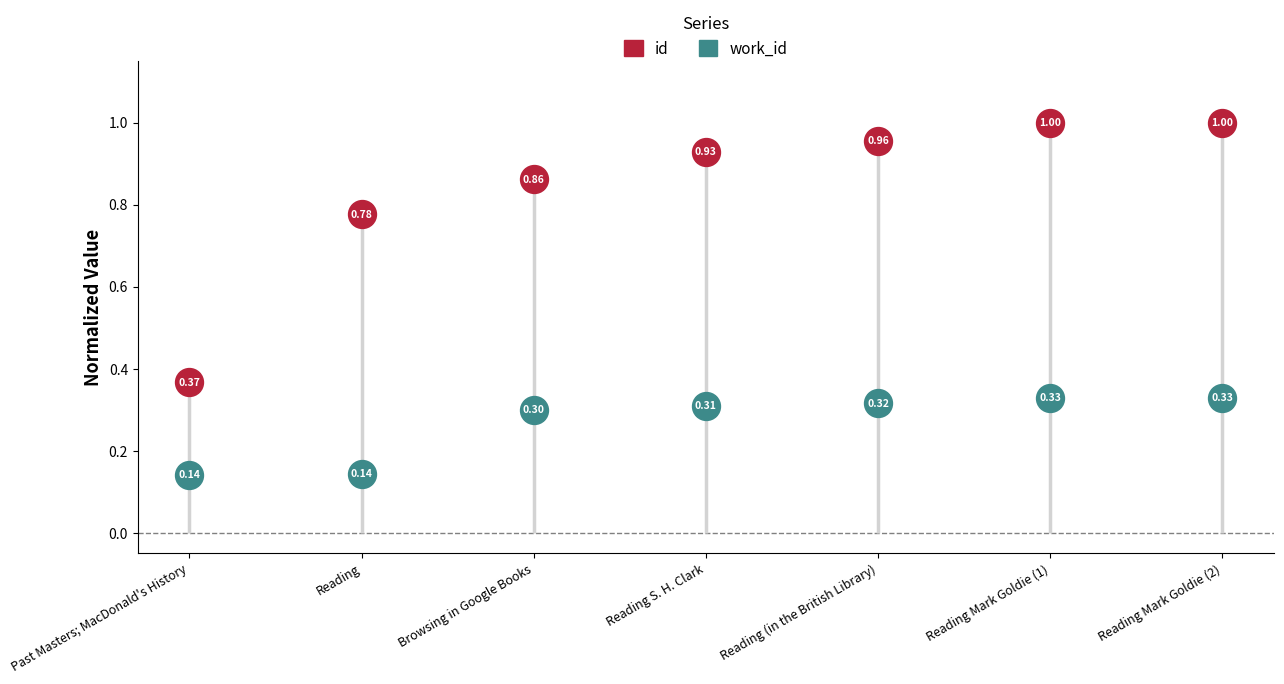

What is the total value across all series at Reading (in the British Library)?

1.3